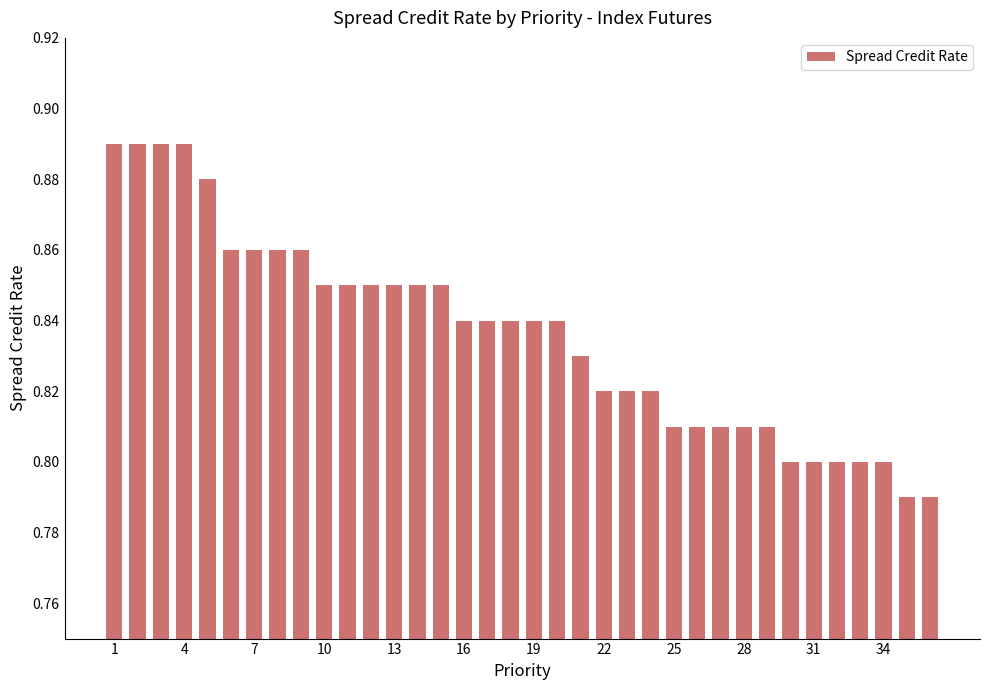

How many values are between 0 and 1?

36